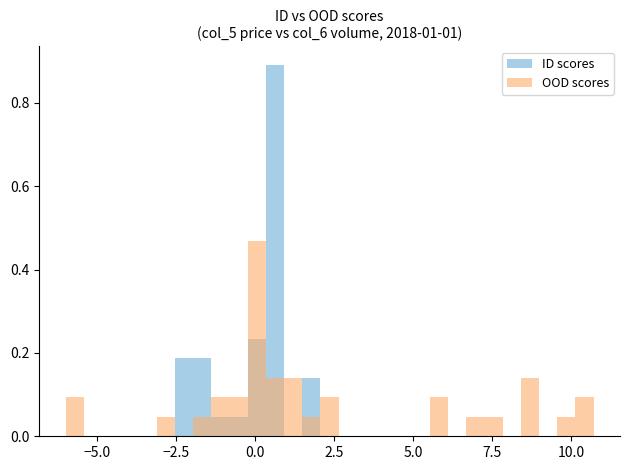

What is the average value of the OOD scores series?

0.1